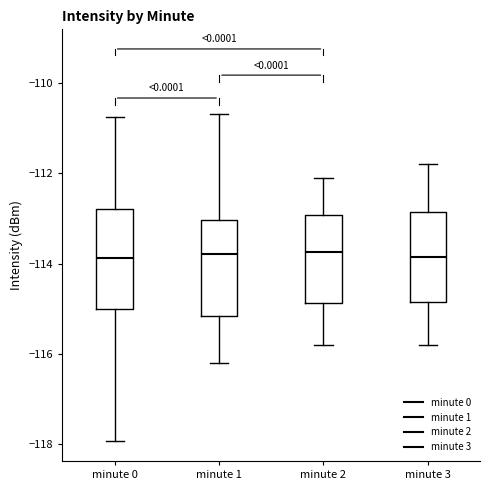

Reading left to right, transcribe this box plot: for each box, give where its median line is, the range the box spans, and where its two whiskers end, as read against the y-axis. The values are not printed on the chart, so give them approximately, as read against the axis.

minute 0: median -113.8, box -115.0 to -112.8, whiskers -118.0 to -110.8
minute 1: median -113.8, box -115.2 to -113.0, whiskers -116.2 to -110.6
minute 2: median -113.8, box -114.8 to -113.0, whiskers -115.8 to -112.0
minute 3: median -113.8, box -114.8 to -112.8, whiskers -115.8 to -111.8